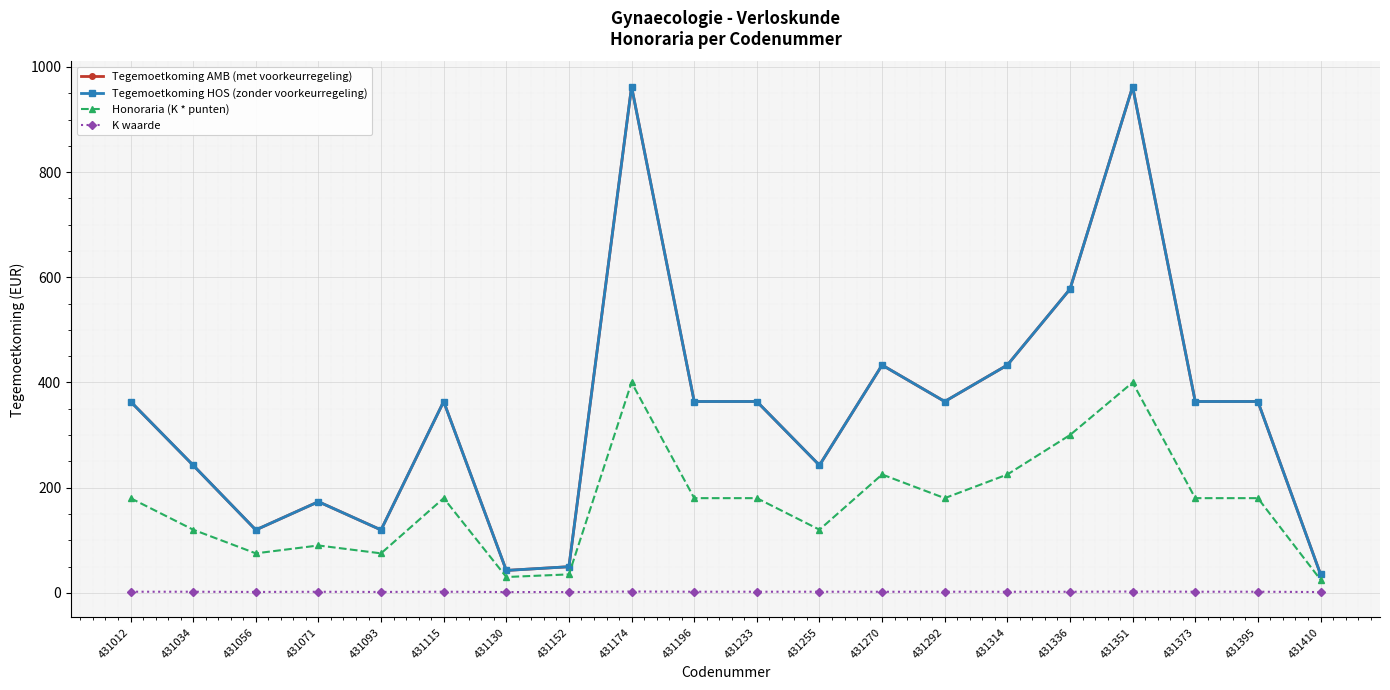

What is the difference between the K waarde values at 431270 and 431373?

0.1